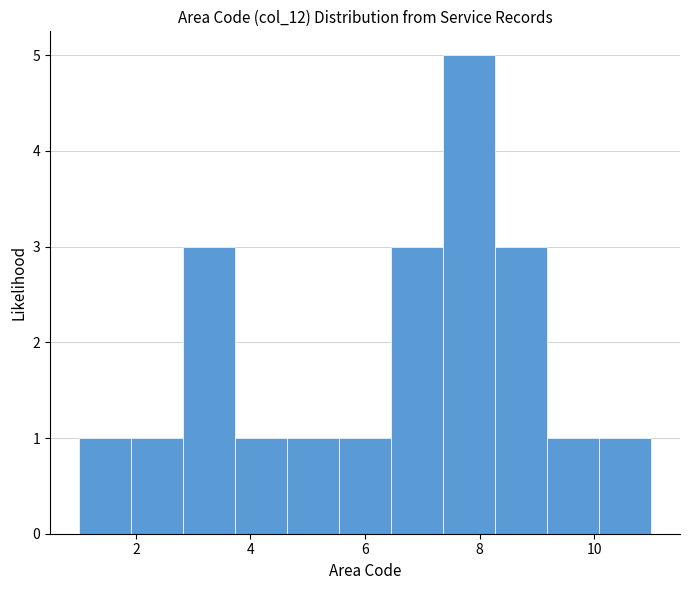

Reading left to right, list every bar in this chart as the range it spans on the x-axis followed by its height. Neither the bar edges nor the heights are printed on the chart, so give them approximately, as read against the axes.

1.0 to 2.0: 1
2.0 to 2.8: 1
2.8 to 3.8: 3
3.8 to 4.6: 1
4.6 to 5.6: 1
5.6 to 6.4: 1
6.4 to 7.4: 3
7.4 to 8.2: 5
8.2 to 9.2: 3
9.2 to 10.0: 1
10.0 to 11.0: 1